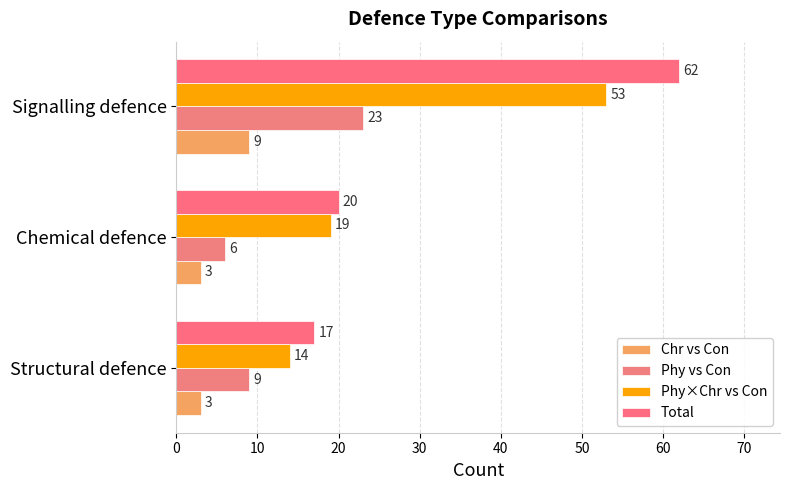

What is the difference between the maximum and minimum values in the Phy vs Con series?

17